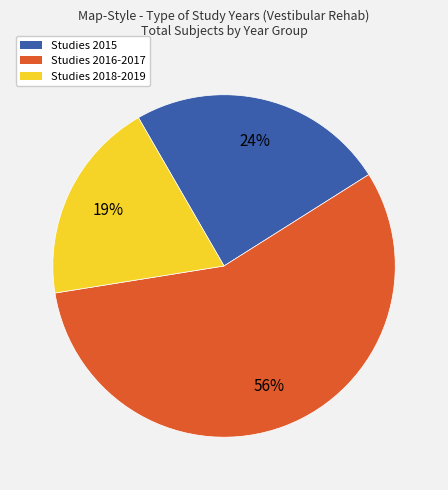

Is there a majority slice in this chart?

Yes